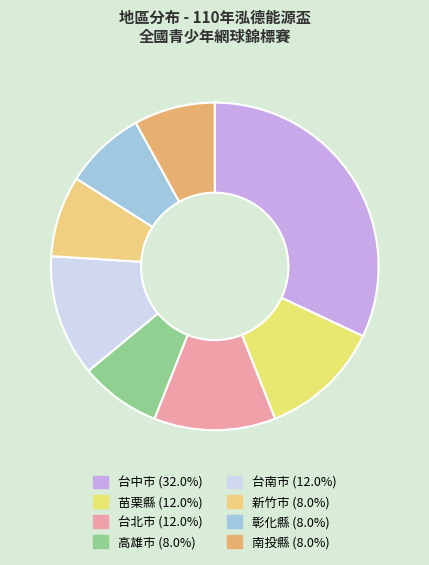

Does 新竹市 represent more than half of the total?

No